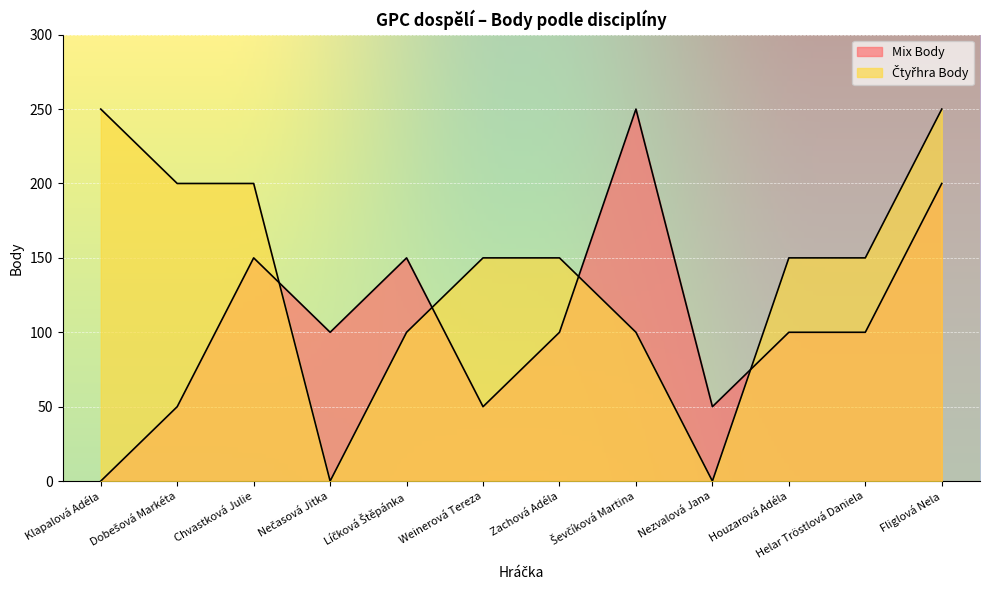

What is the sum of all Čtyřhra Body values?

1700